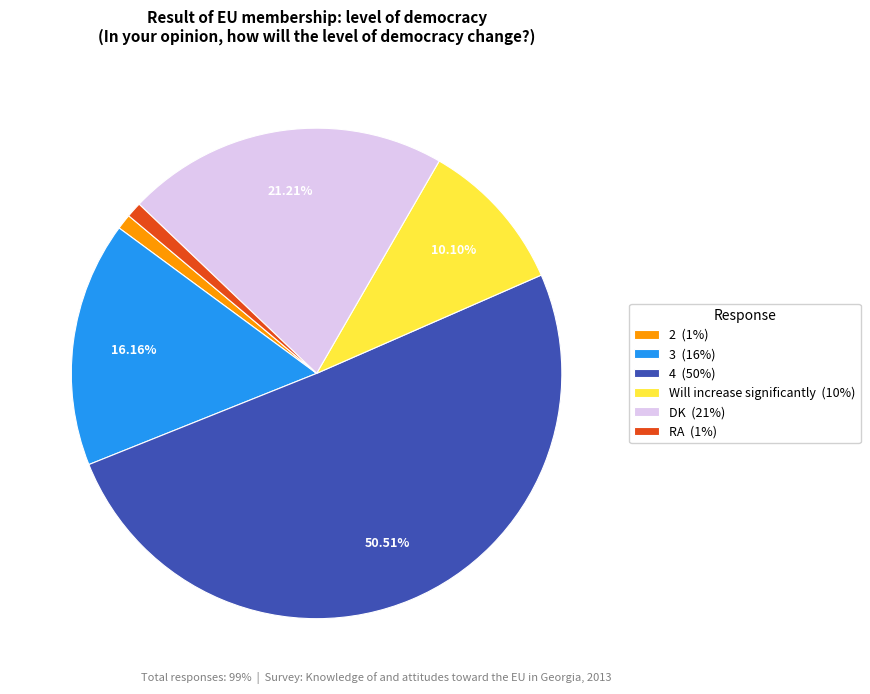

Does any single category account for the majority?

Yes